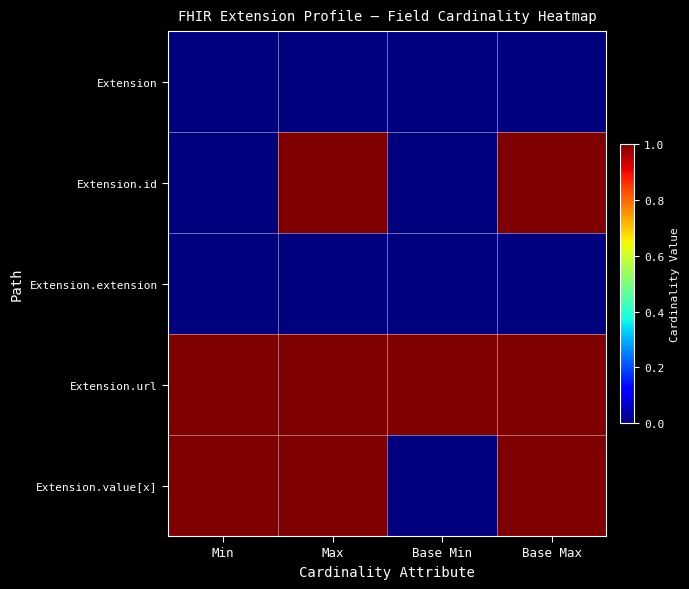

Reading left to right, list all the values displayed in this chart.

Extension: Min=0	Max=0	Base Min=0	Base Max=0
Extension.id: Min=0	Max=1	Base Min=0	Base Max=1
Extension.extension: Min=0	Max=0	Base Min=0	Base Max=0
Extension.url: Min=1	Max=1	Base Min=1	Base Max=1
Extension.value[x]: Min=1	Max=1	Base Min=0	Base Max=1